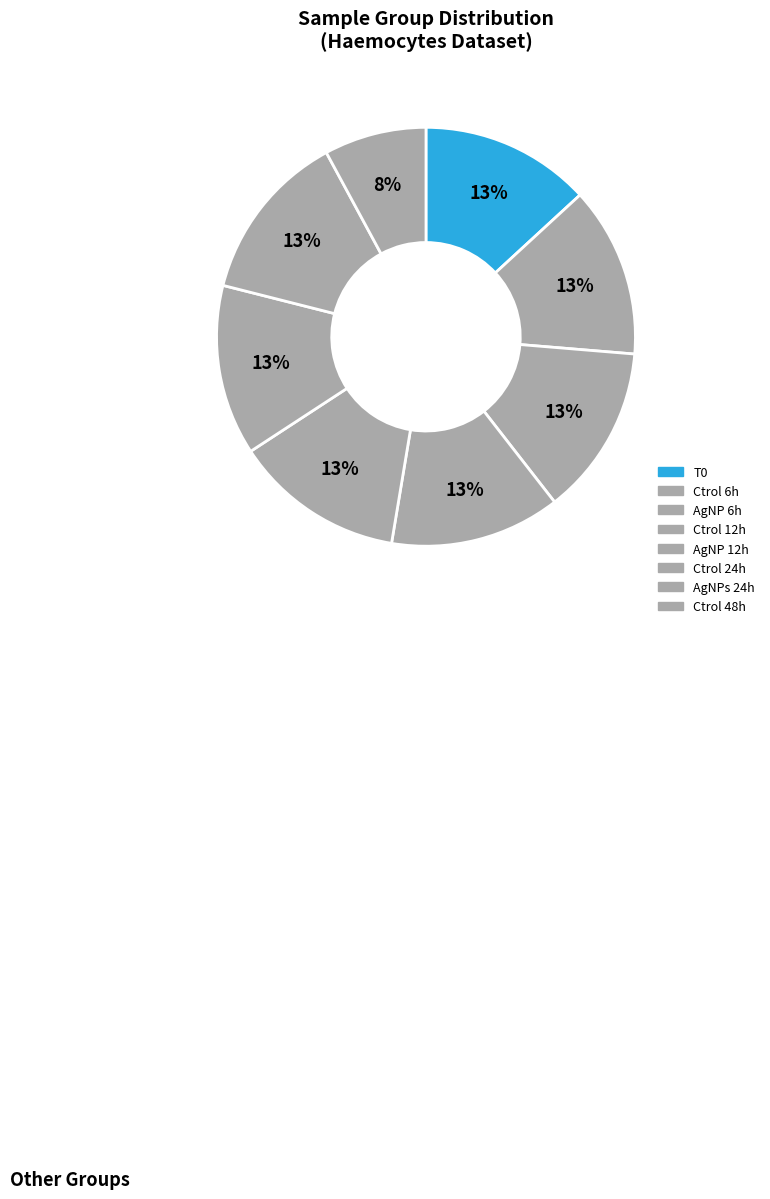

Count the number of slices in the pie.

8